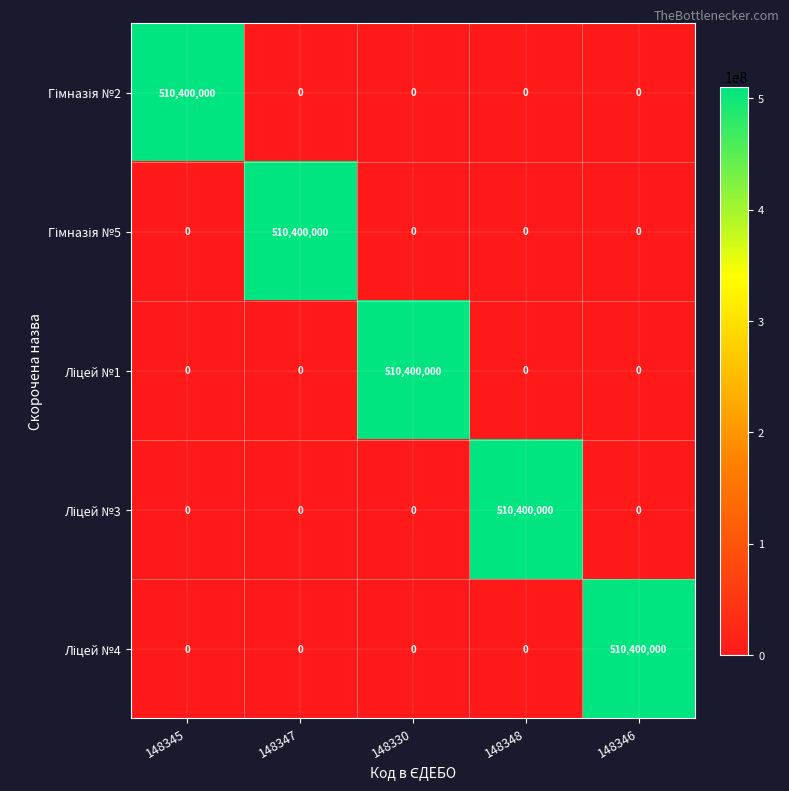

What is the greatest value displayed?

510400000